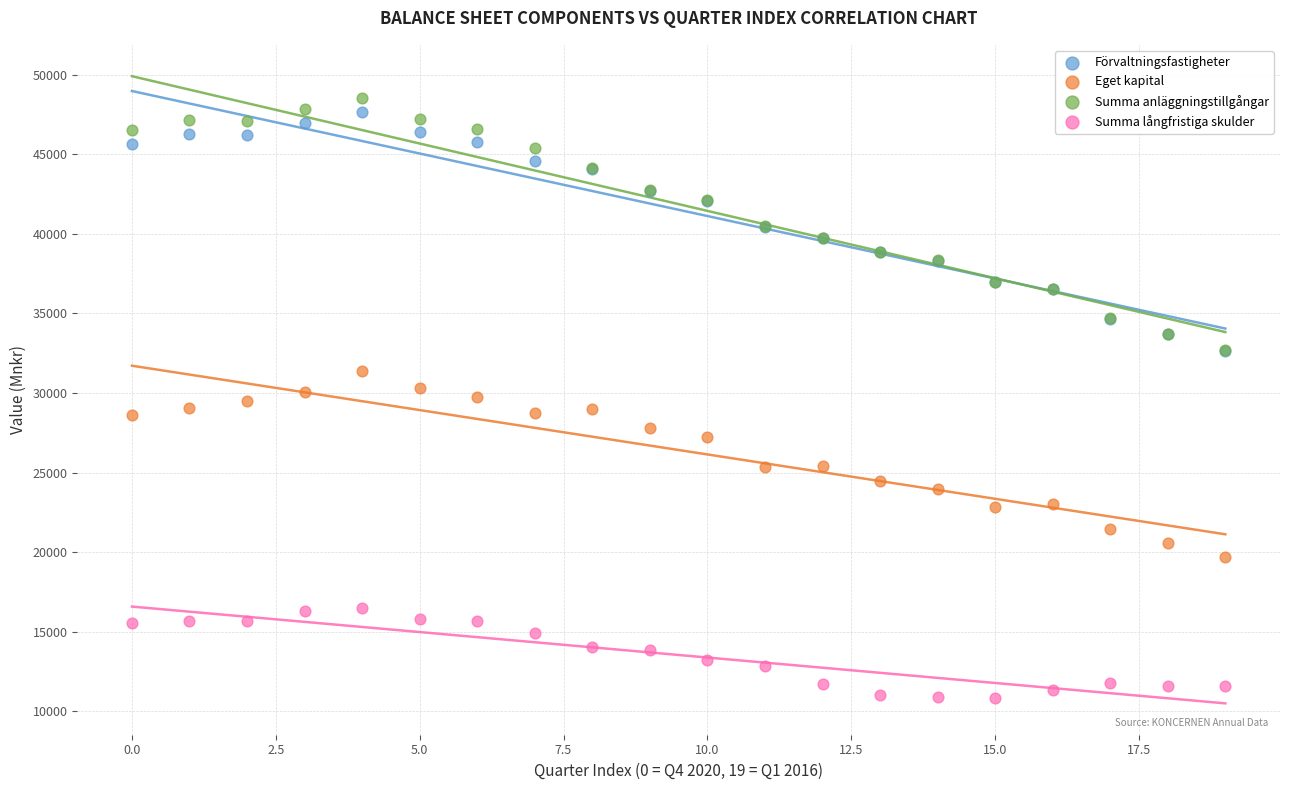

What are all the series names shown in the legend?

Förvaltningsfastigheter, Eget kapital, Summa anläggningstillgångar, Summa långfristiga skulder